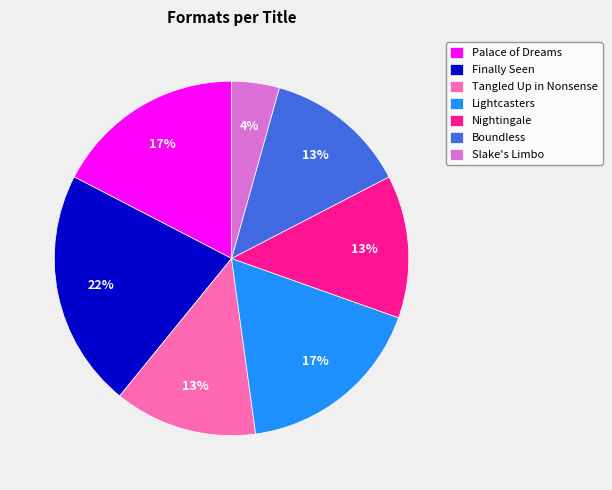

How many segments does this pie chart have?

7